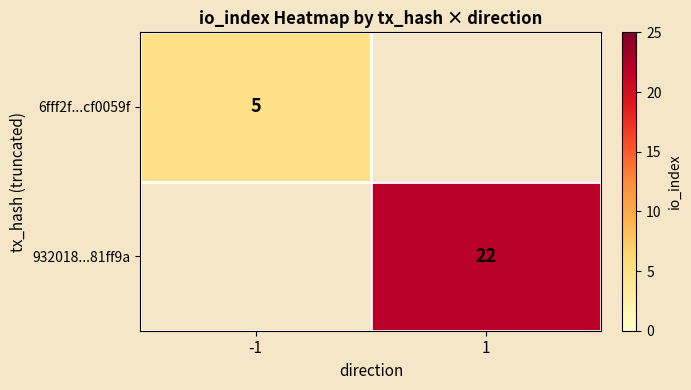

Is it true that 932018...81ff9a equals 22 at 1?

True